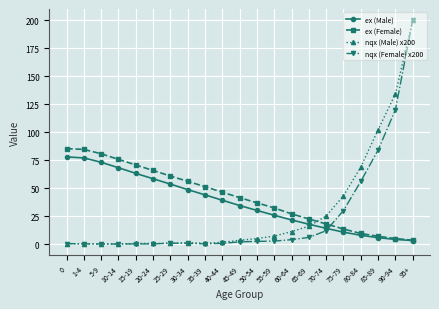

What is the label of the 8th point from the right?

60-64